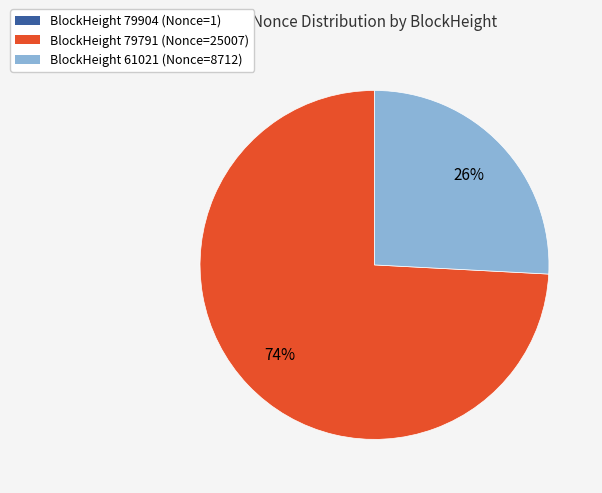

Is it true that BlockHeight 61021 (Nonce=8712) is 36% of the pie?

False